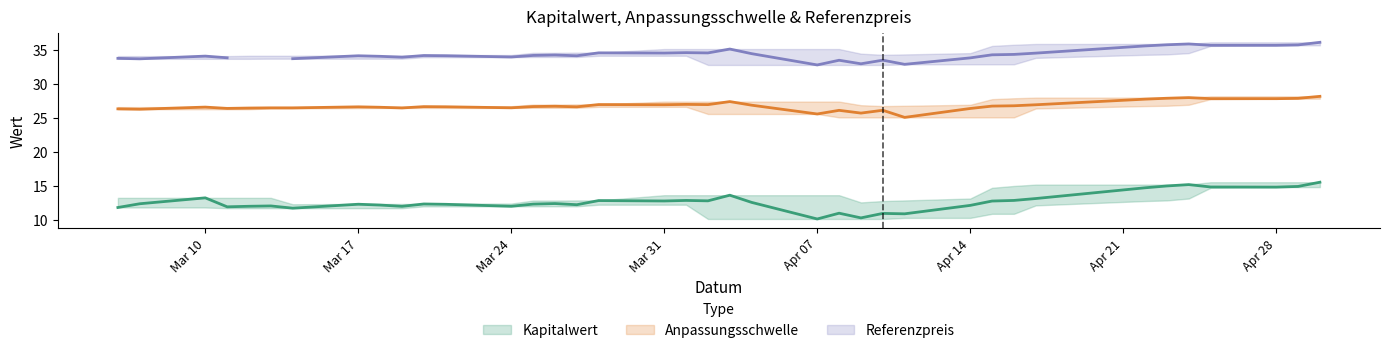

Does the chart display data point markers on the line(s)?

No